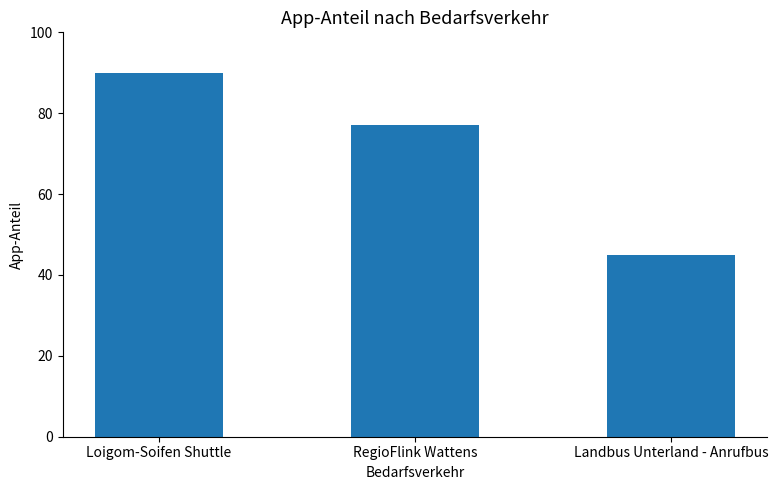

Reading right to left, list all the values displayed in this chart.

Landbus Unterland - Anrufbus=45	RegioFlink Wattens=77	Loigom-Soifen Shuttle=90